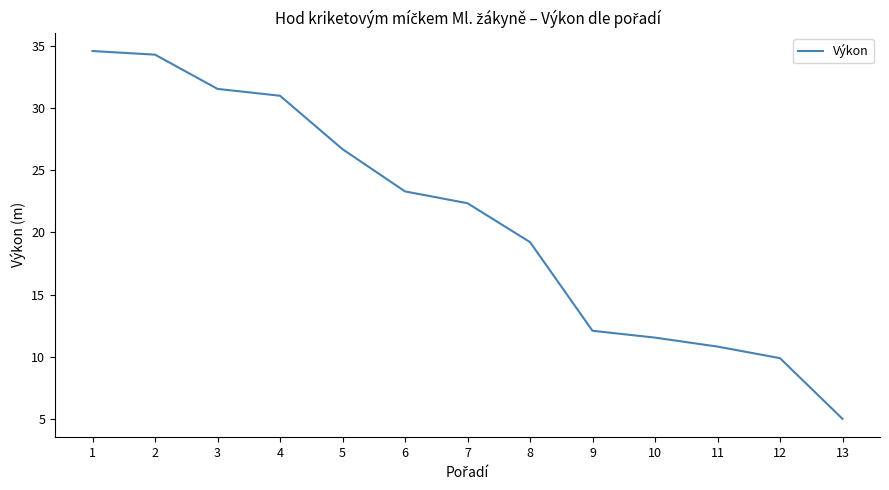

What is the difference between the values at 5 and 10?

15.1